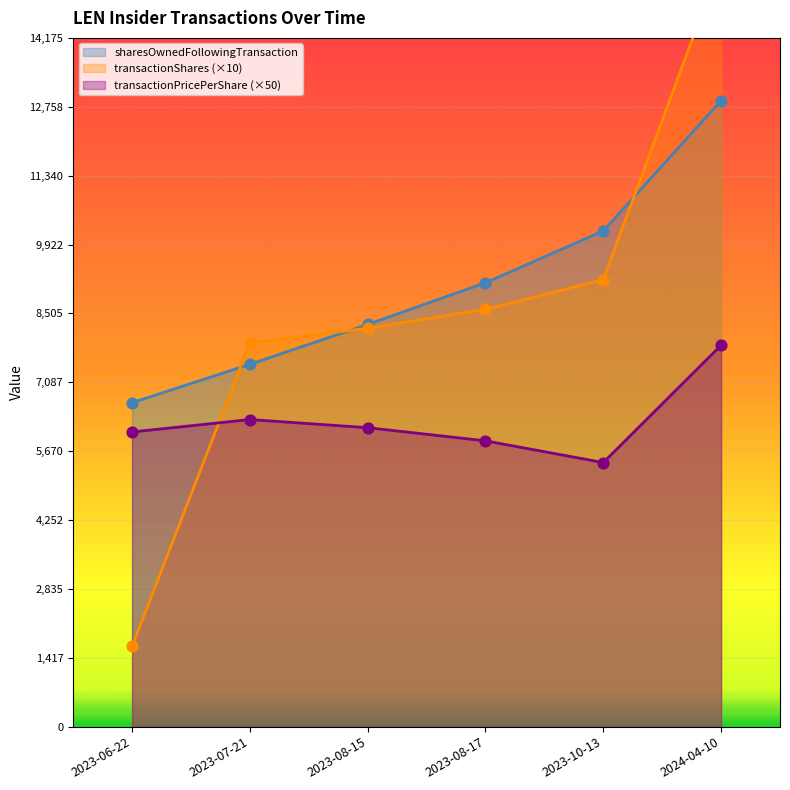

Which series reaches the minimum Y coordinate?

transactionShares